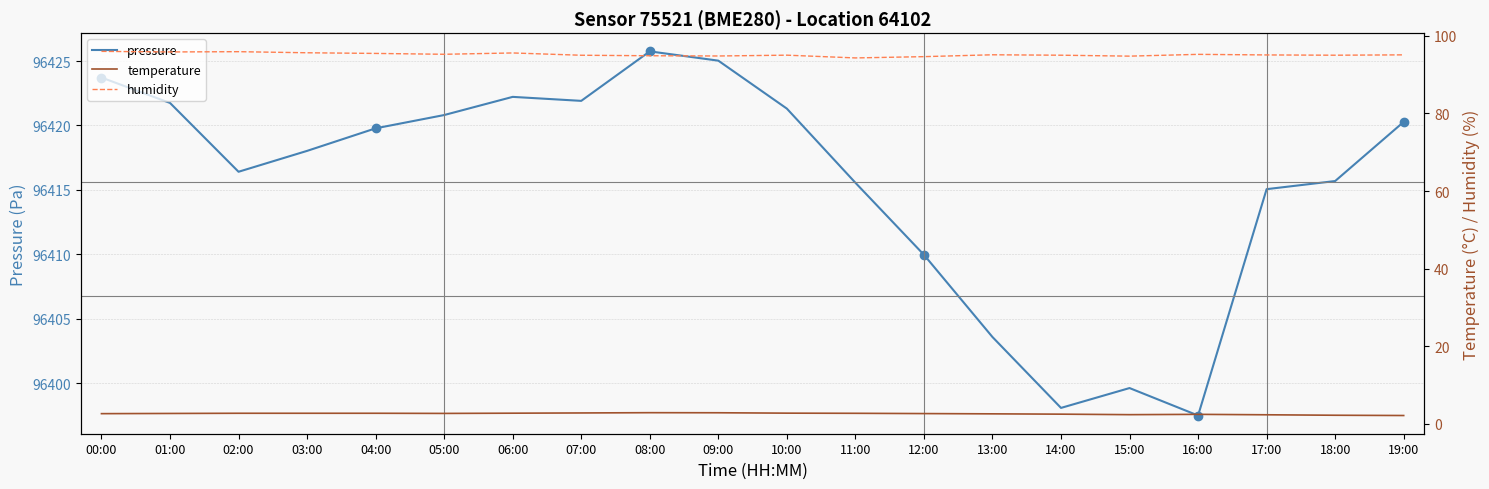

True or false: pressure and temperature cross at least once.

False